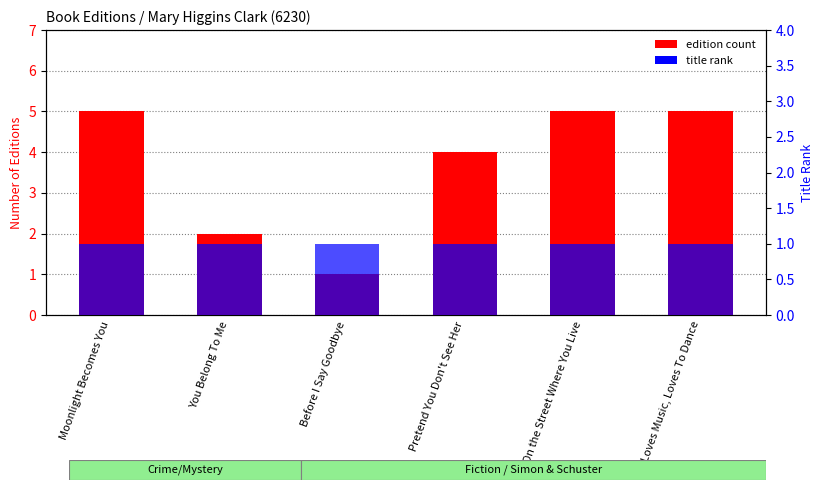

What is the label of the 1st bar from the right?

Loves Music, Loves To Dance